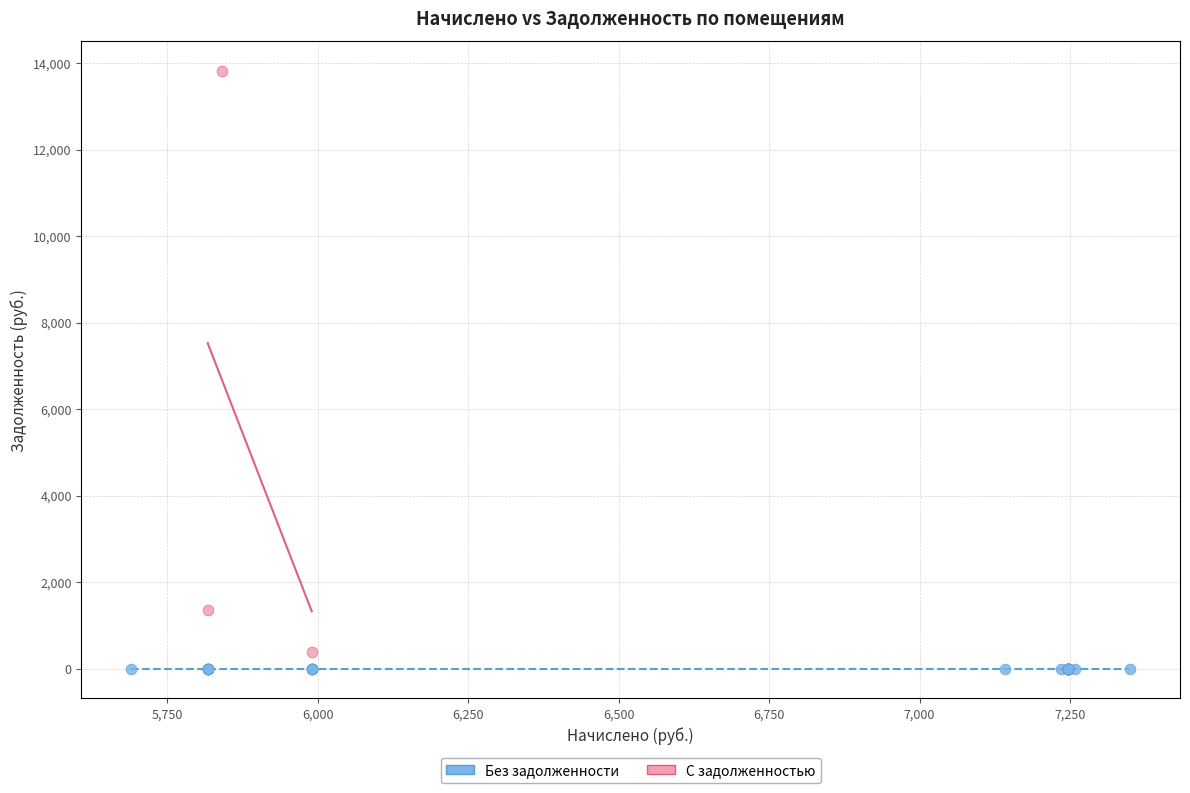

Which series contains the highest Y value?

С задолженностью